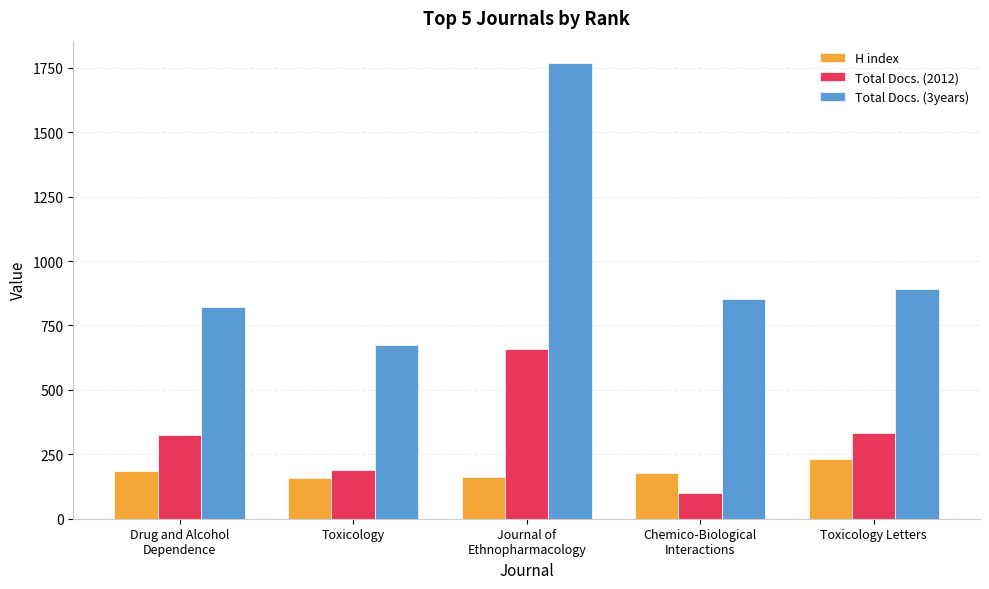

Which series has the widest spread of values?

Total Docs. (3years)